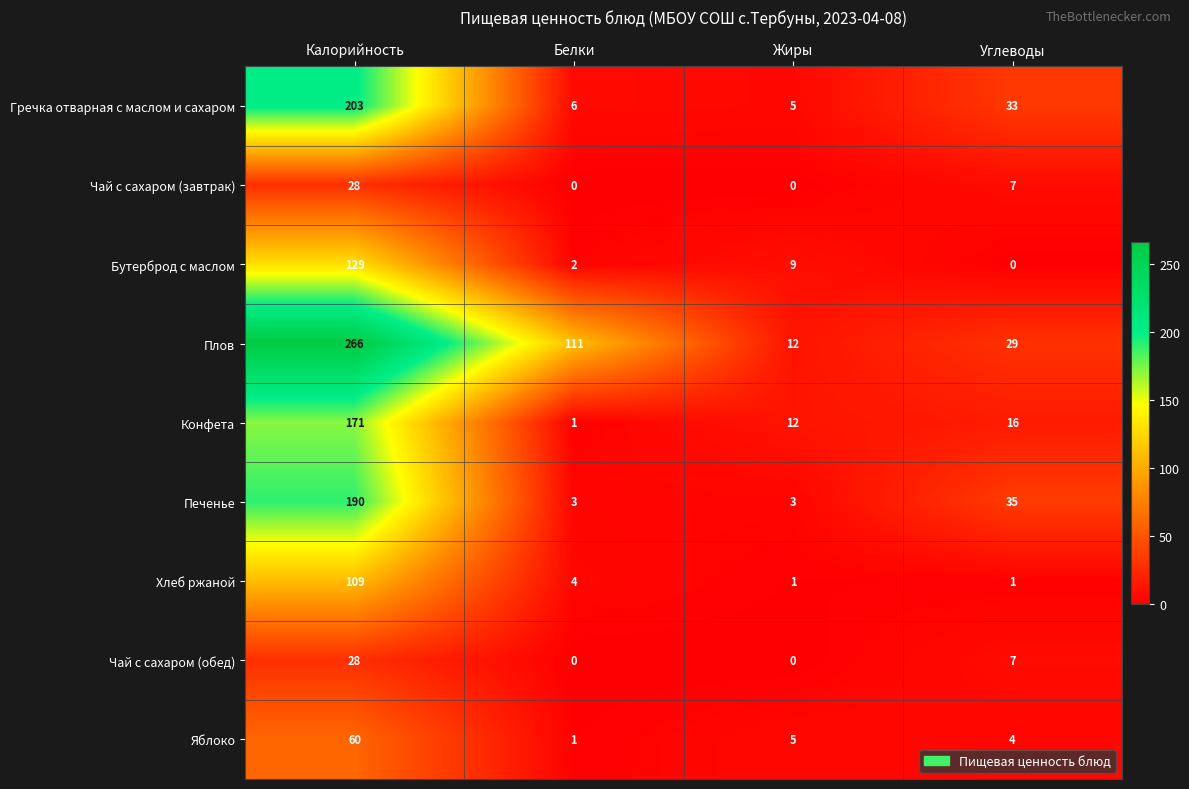

At which category is the sum across all series the highest?

Калорийность